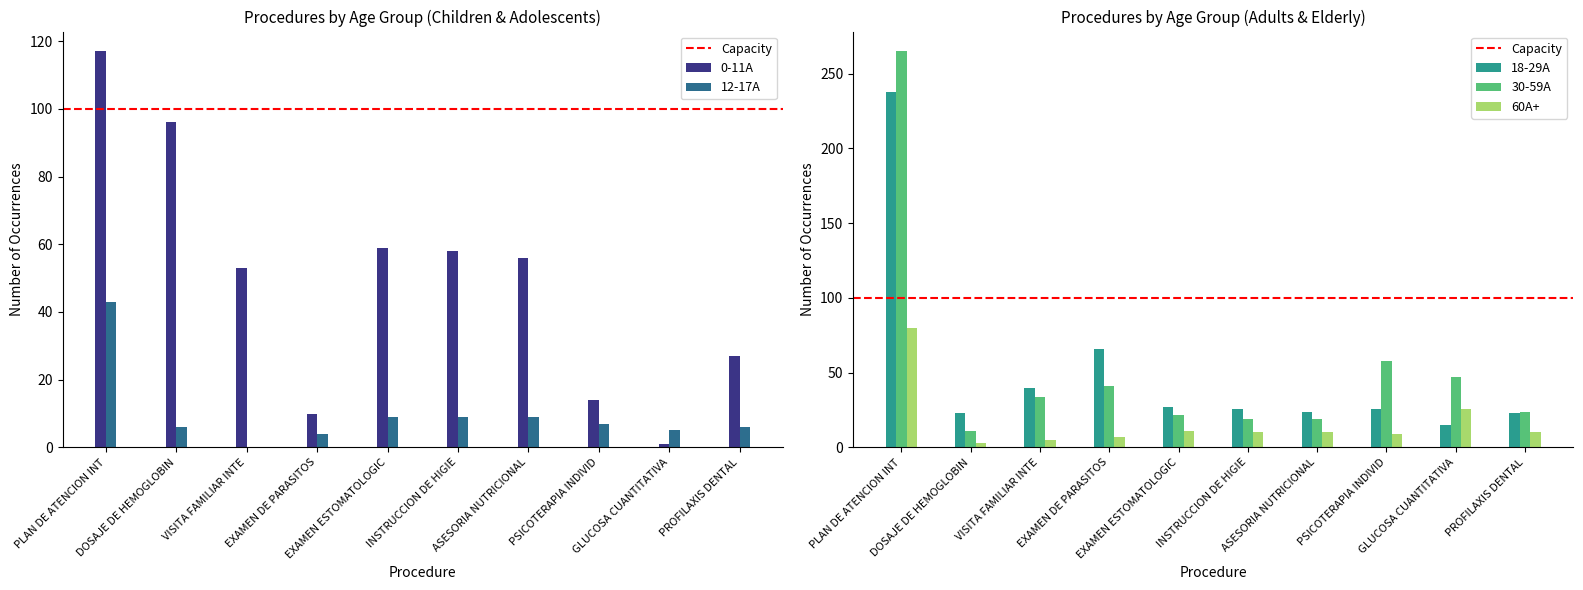

Is it true that 18-29A equals 66 at EXAMEN DE PARASITOS?

True